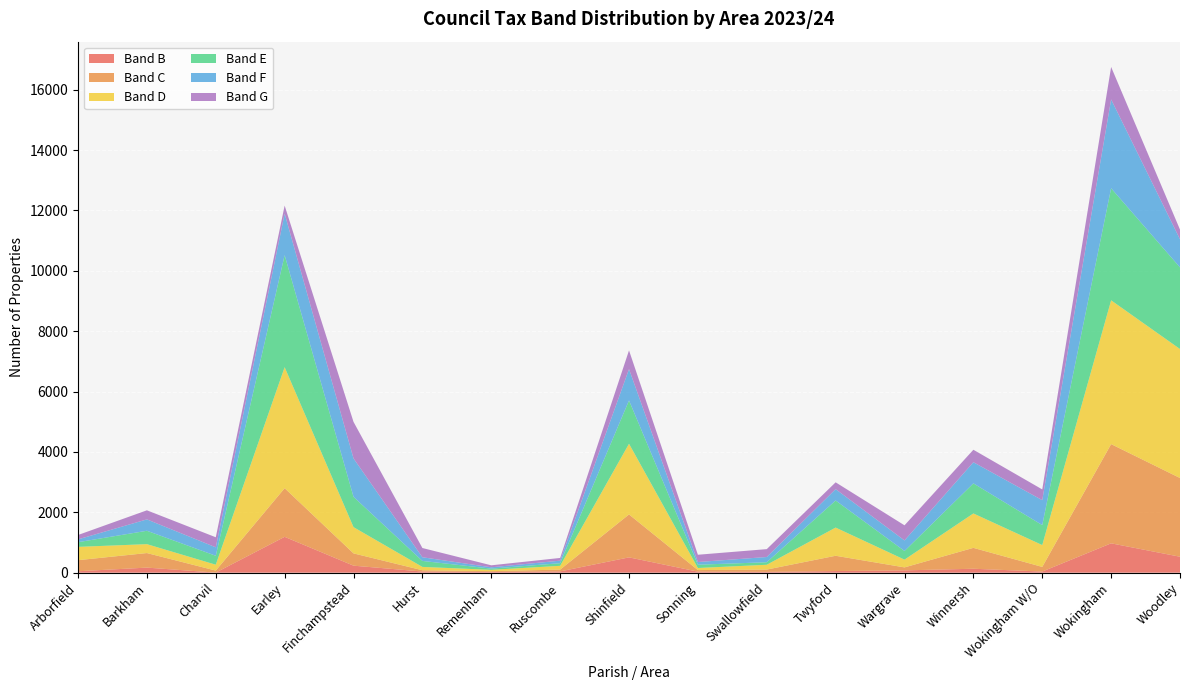

Reading right to left, extract all data points from this chart.

Band B: 528	972	37	130	76	54	26	34	507	42	23	38	232	1187	2	168	47
Band C: 2608	3287	154	692	99	506	77	52	1422	60	27	42	407	1612	67	482	367
Band D: 4273	4763	724	1140	257	934	159	69	2342	125	44	111	870	4008	195	295	441
Band E: 2704	3713	661	996	287	897	84	109	1434	87	40	198	1003	3712	296	443	155
Band F: 932	2942	826	701	349	376	173	89	1039	84	44	122	1273	1374	280	377	93
Band G: 320	1076	356	413	501	226	261	241	620	90	66	306	1211	267	333	301	145